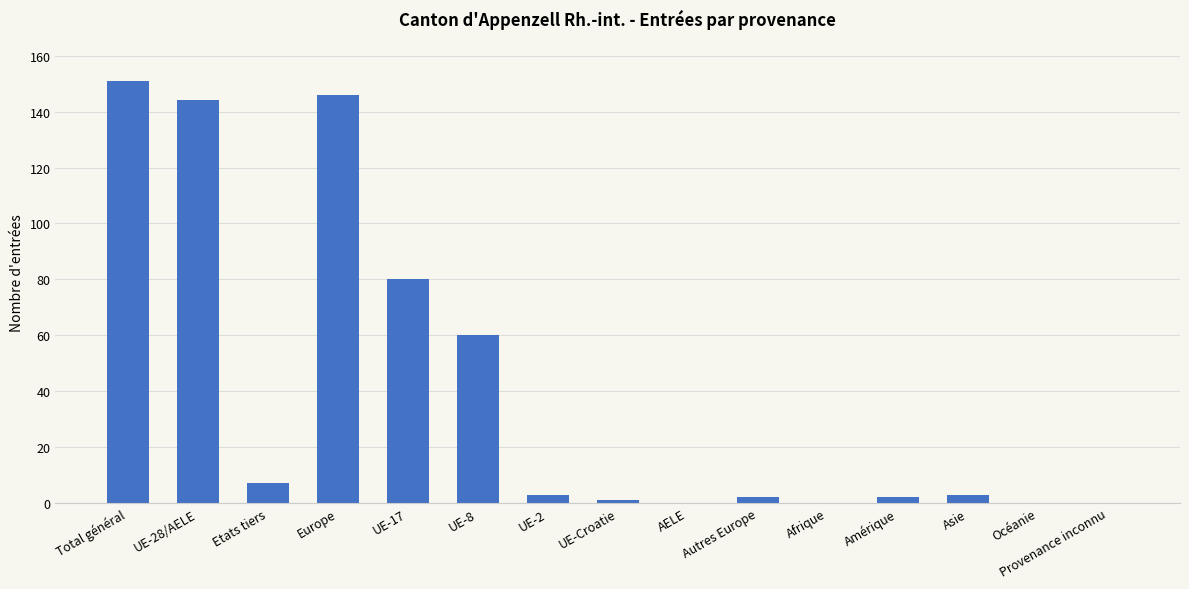

At which category does the chart reach its peak across all series?

Total général